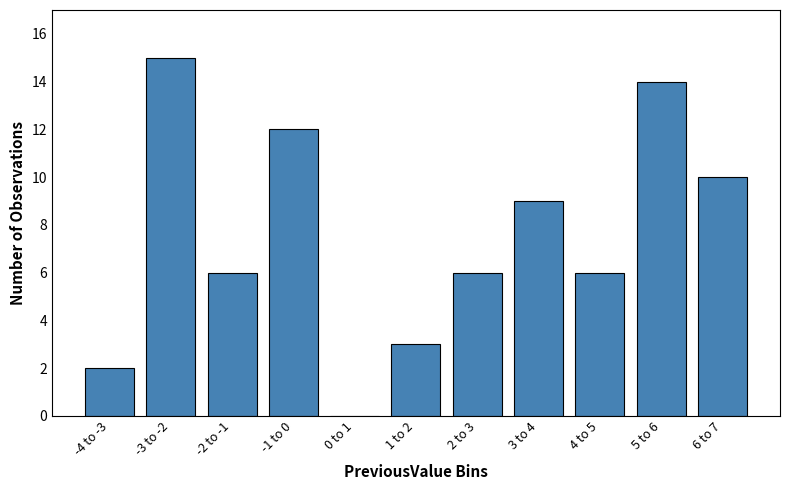

Reading left to right, transcribe all the data shown in this chart.

-4 to -3=2	-3 to -2=15	-2 to -1=6	-1 to 0=12	0 to 1=0	1 to 2=3	2 to 3=6	3 to 4=9	4 to 5=6	5 to 6=14	6 to 7=10